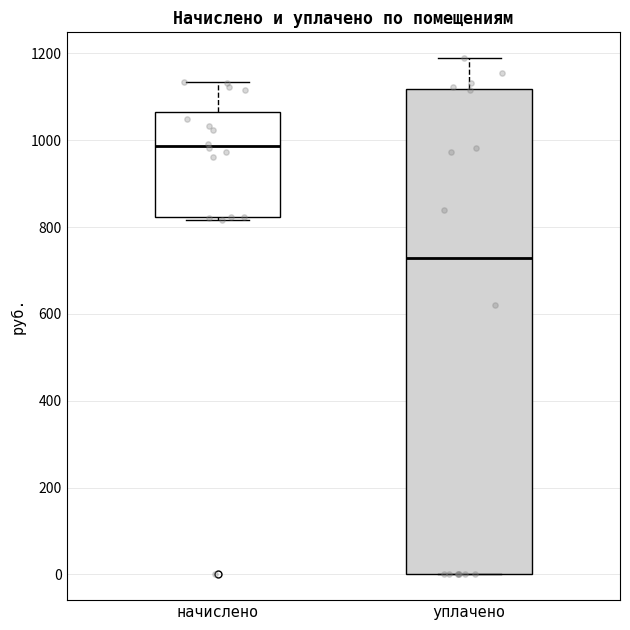

Reading left to right, transcribe this box plot: for each box, give where its median line is, the range the box spans, and where its two whiskers end, as read against the y-axis. The values are not printed on the chart, so give them approximately, as read against the axis.

начислено: median 980, box 820 to 1060, whiskers 820 (just below the box's lower edge) to 1140
уплачено: median 720, box 0 to 1120, whiskers 0 to 1180